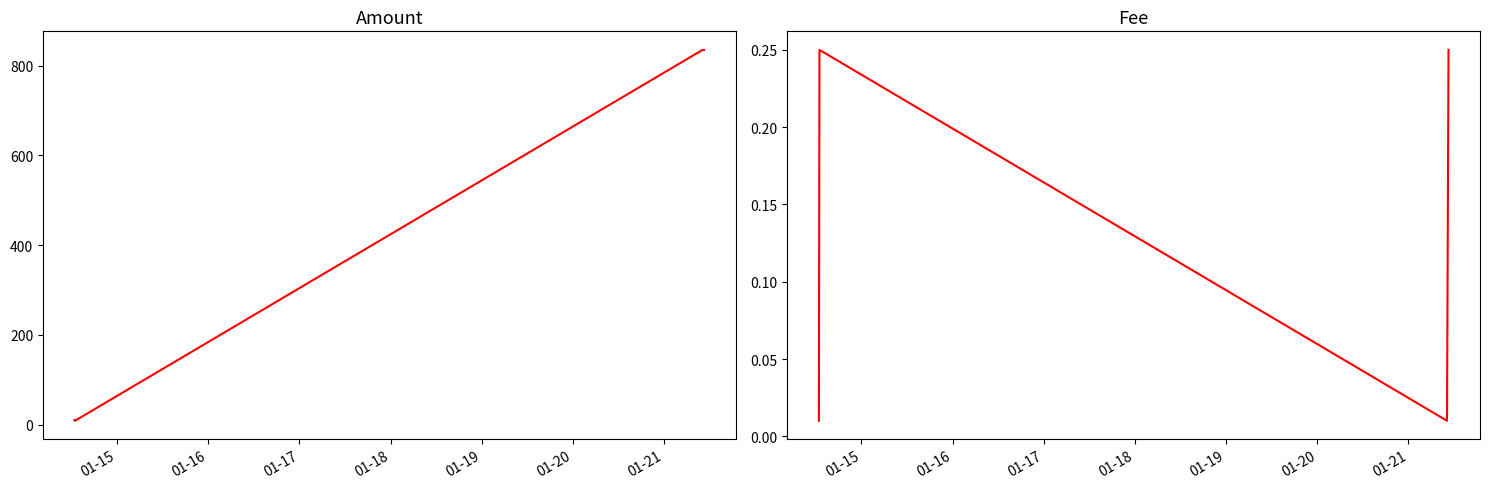

True or false: Amount and Fee intersect in this chart.

False